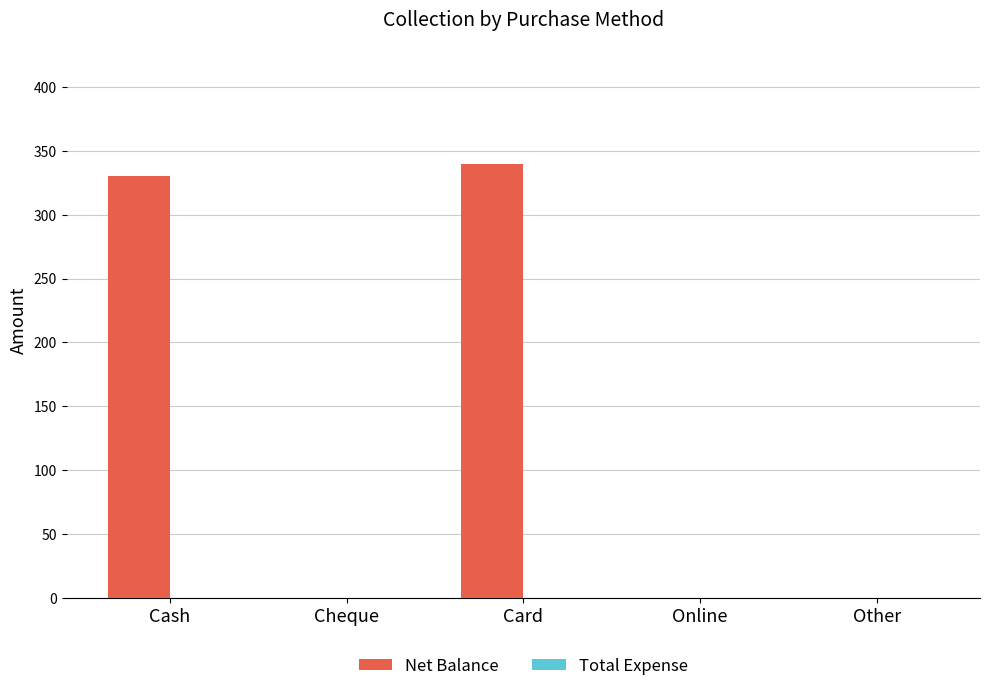

How many data points does each series have?

5